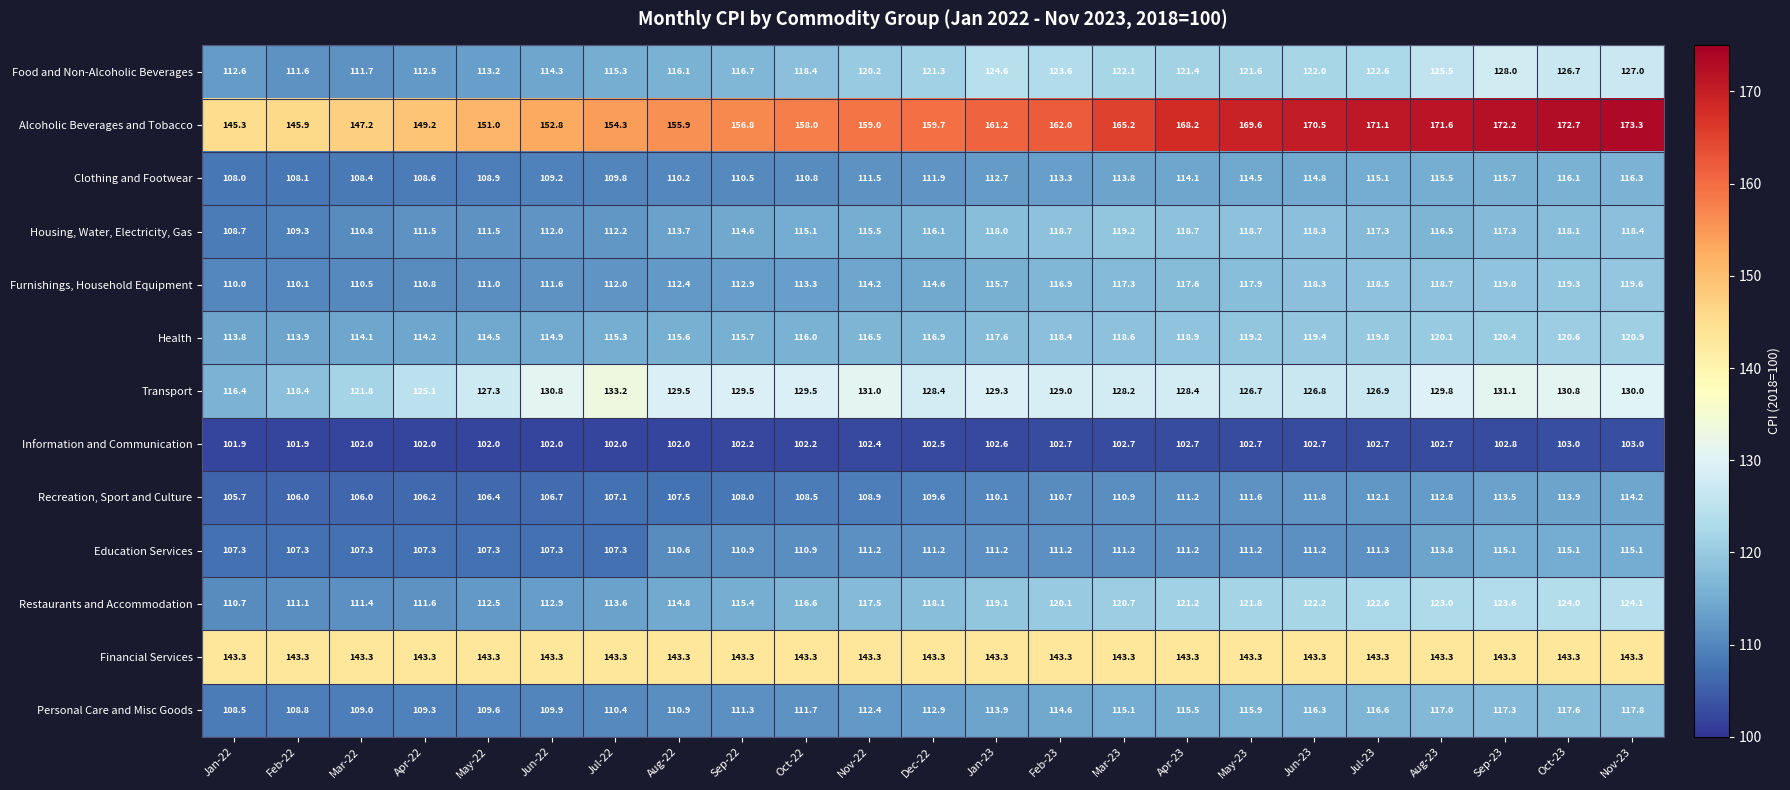

What is the sum of the Clothing and Footwear values at May-23 and Jun-23?

229.3